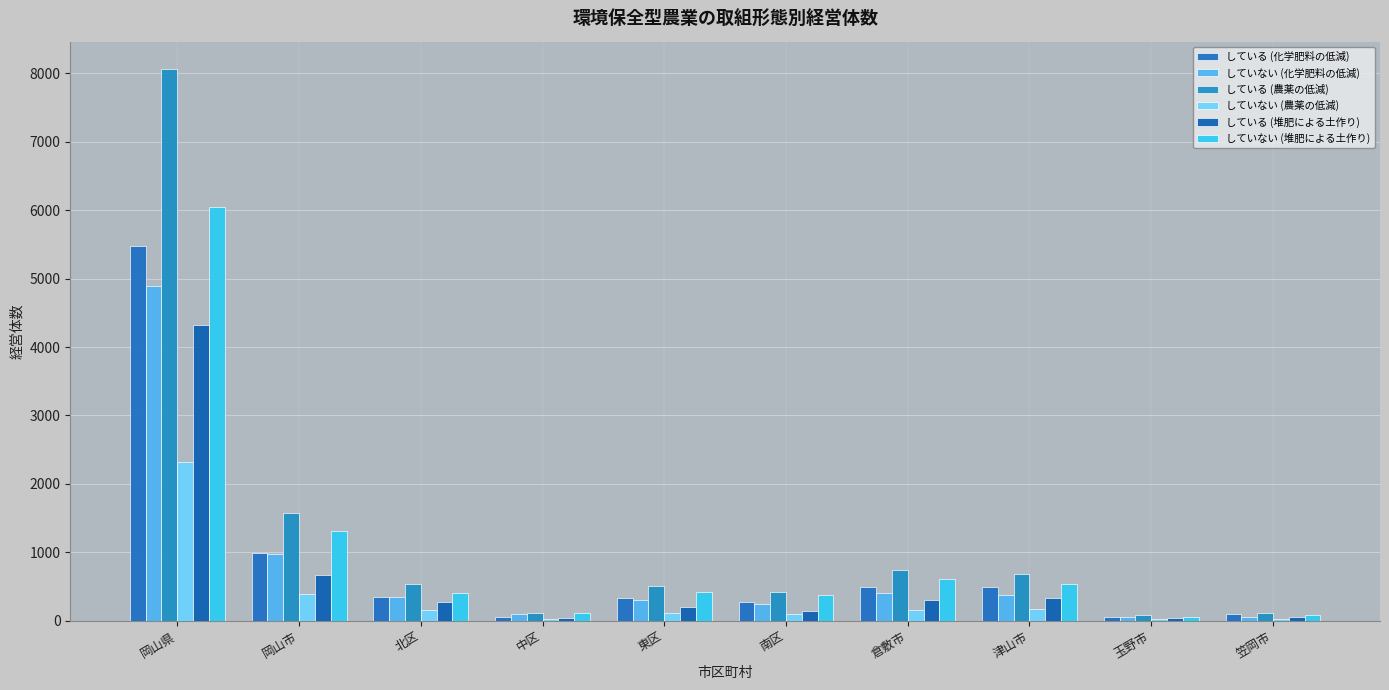

What is the difference between the している (農薬の低減) values at 岡山県 and 笠岡市?

7943